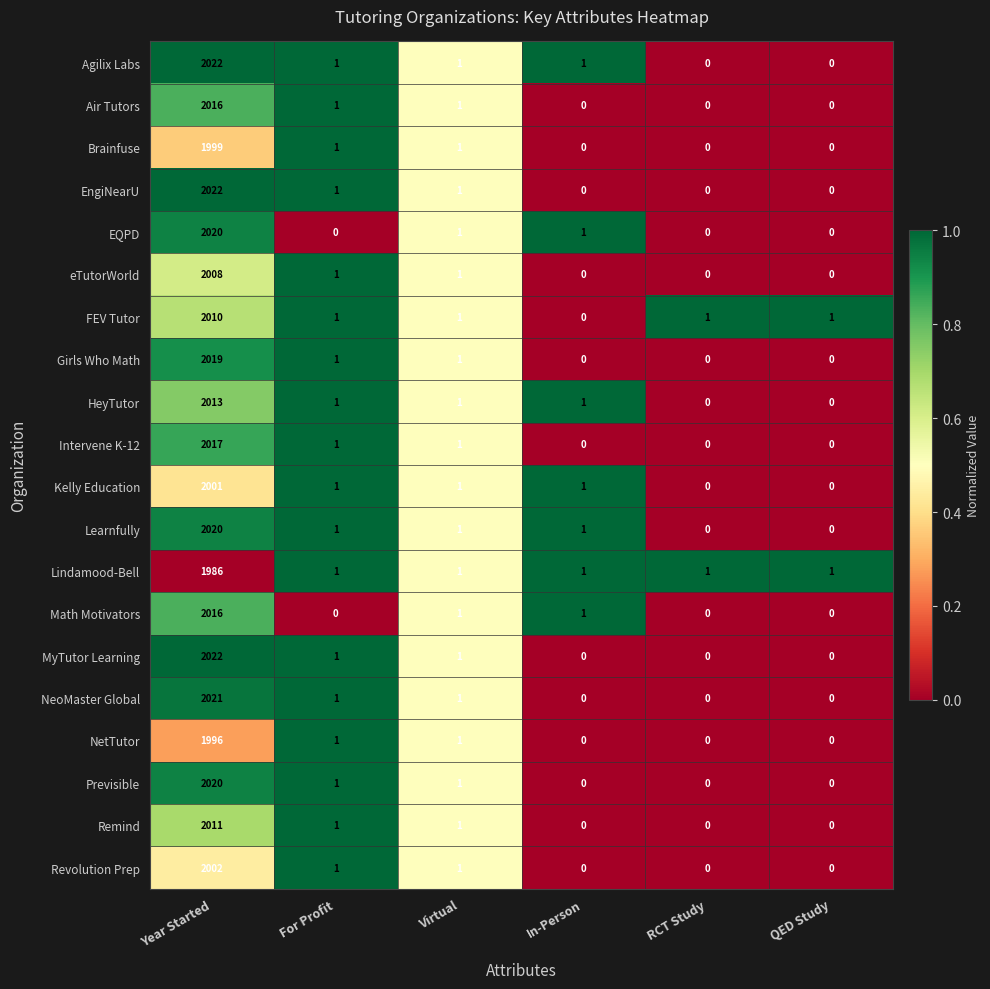

The Brainfuse series shows 3062 at Year Started. True or false?

False